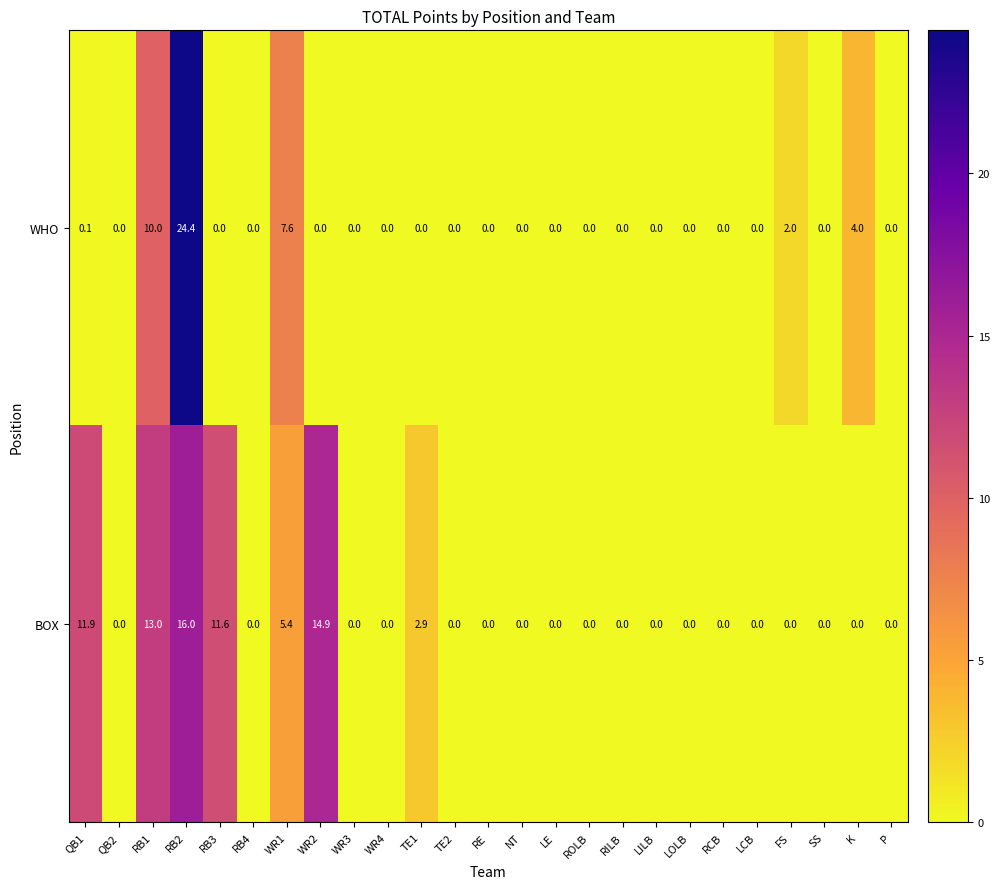

List the series in order of their overall mean, highest first.

BOX, WHO